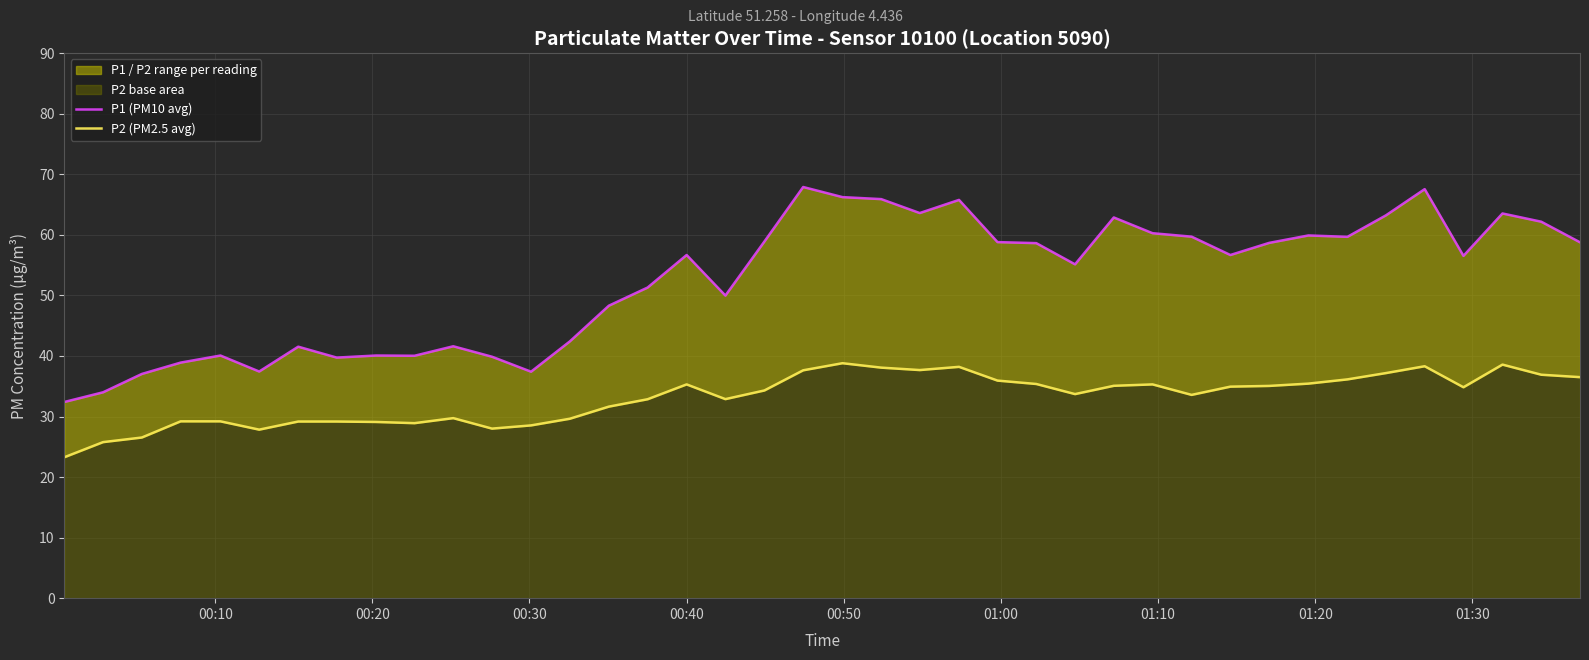

True or false: P1 (PM10 avg) and P2 (PM2.5 avg) intersect in this chart.

False